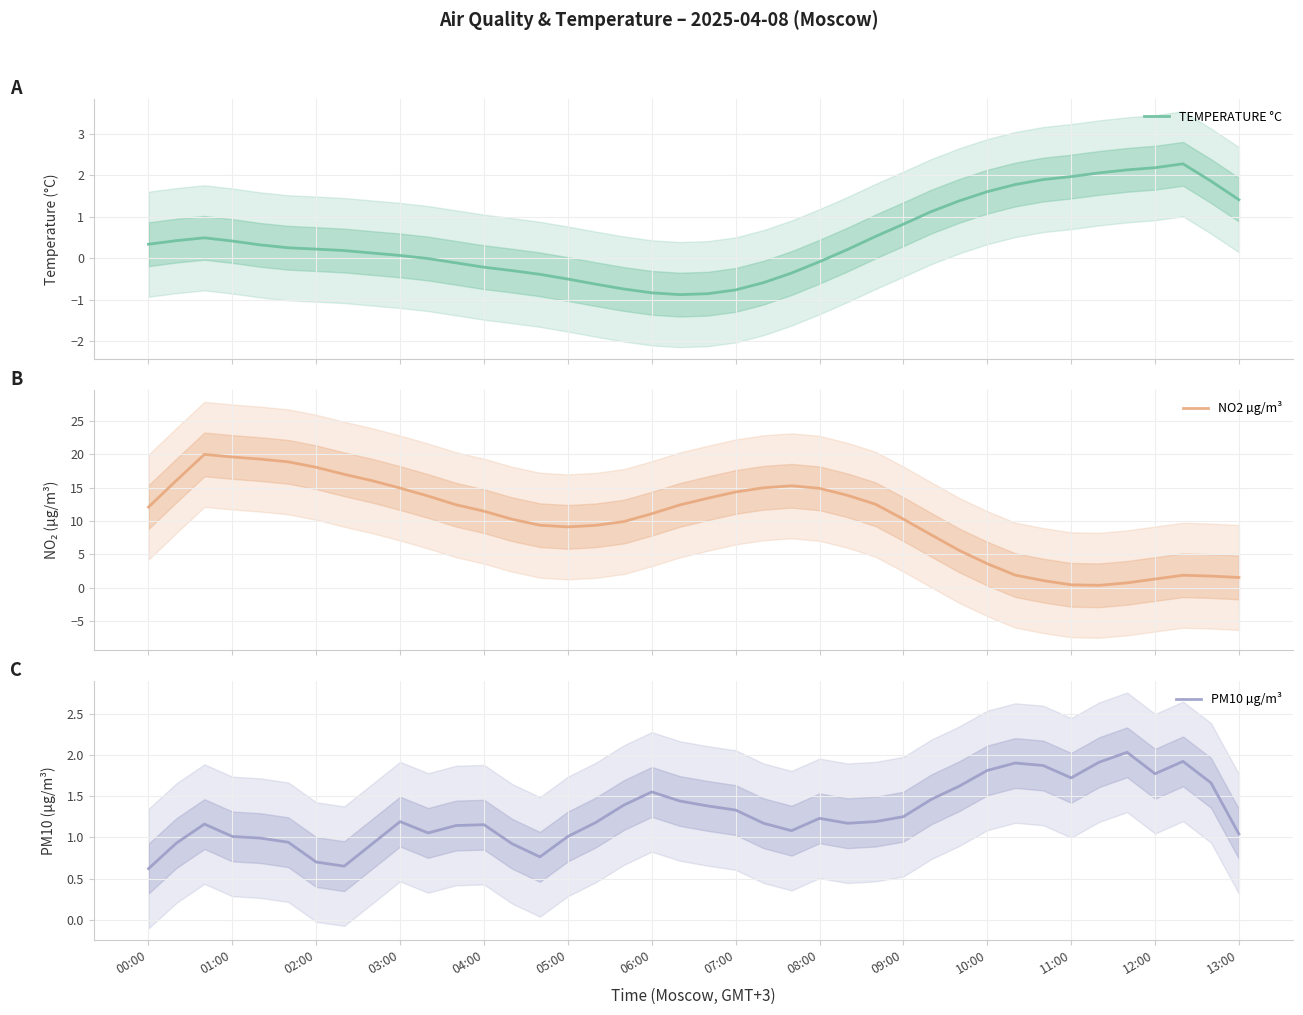

The PM10 µg/m³ series shows 1.3 at 07:00. True or false?

True